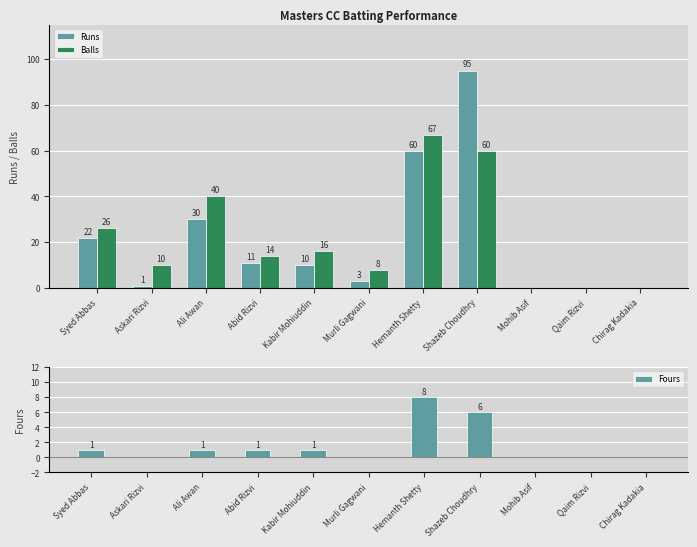

How many values in the Fours series are below 1?

5